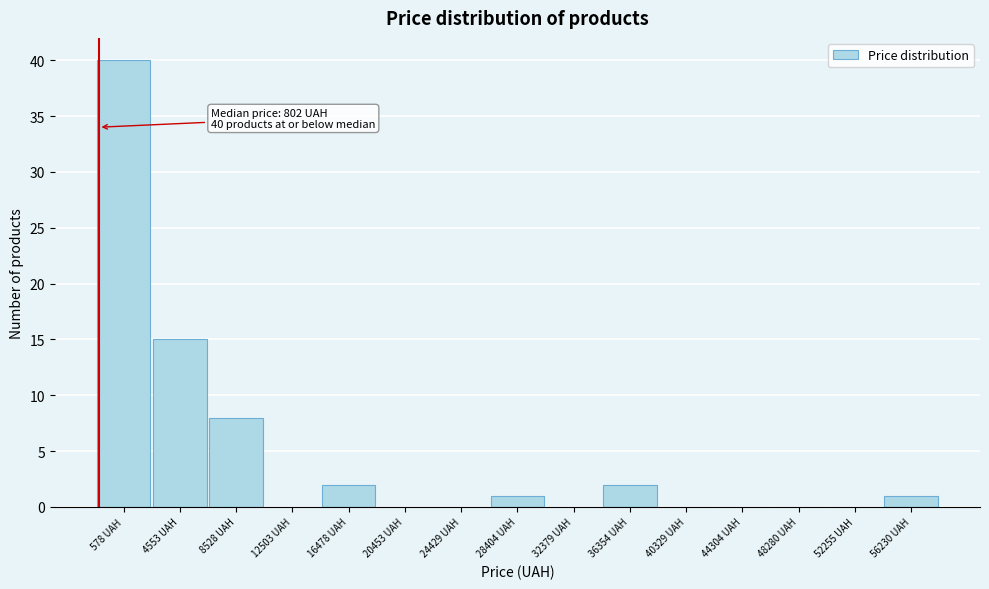

Reading left to right, transcribe all the data shown in this chart.

578 UAH=40	4553 UAH=15	8528 UAH=8	12503 UAH=0	16478 UAH=2	20453 UAH=0	24429 UAH=0	28404 UAH=1	32379 UAH=0	36354 UAH=2	40329 UAH=0	44304 UAH=0	48280 UAH=0	52255 UAH=0	56230 UAH=1